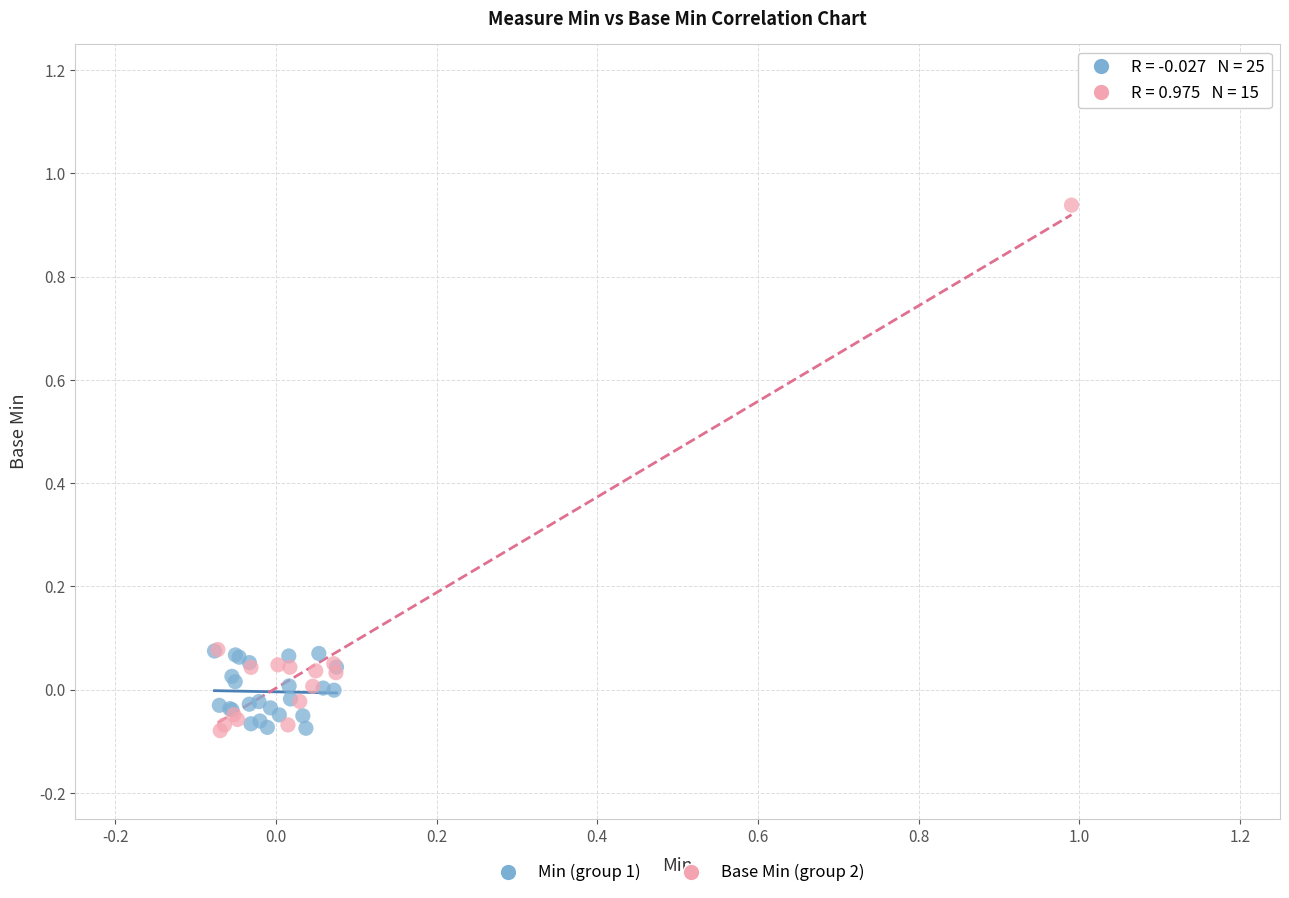

Which series contains the highest Y value?

Base Min (group 2)